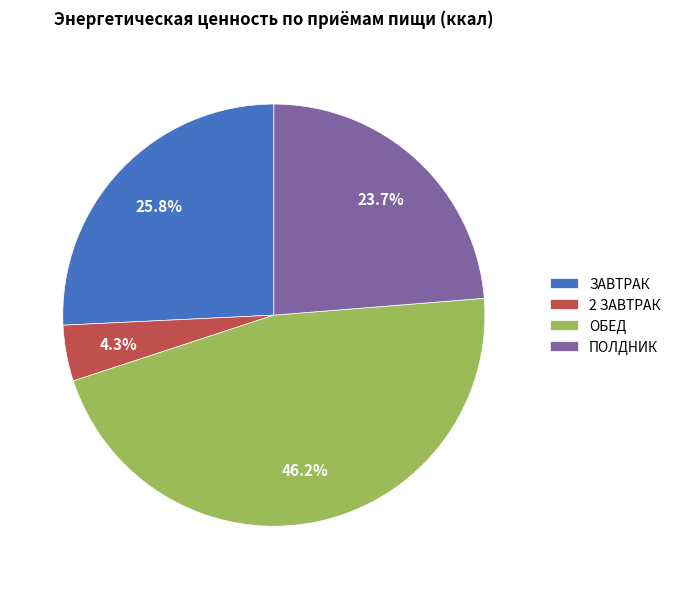

Approximately how many times larger is the value at ОБЕД compared to ЗАВТРАК?

1.8